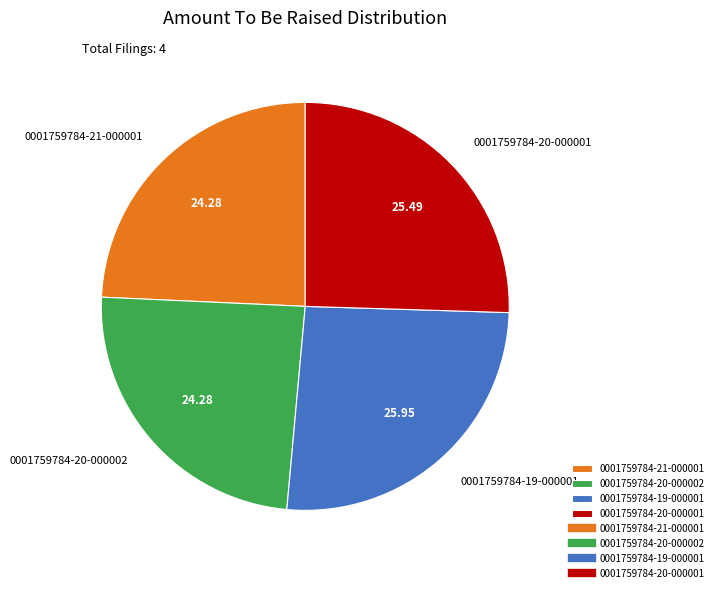

Does 0001759784-19-000001 account for over 50% of the chart?

No